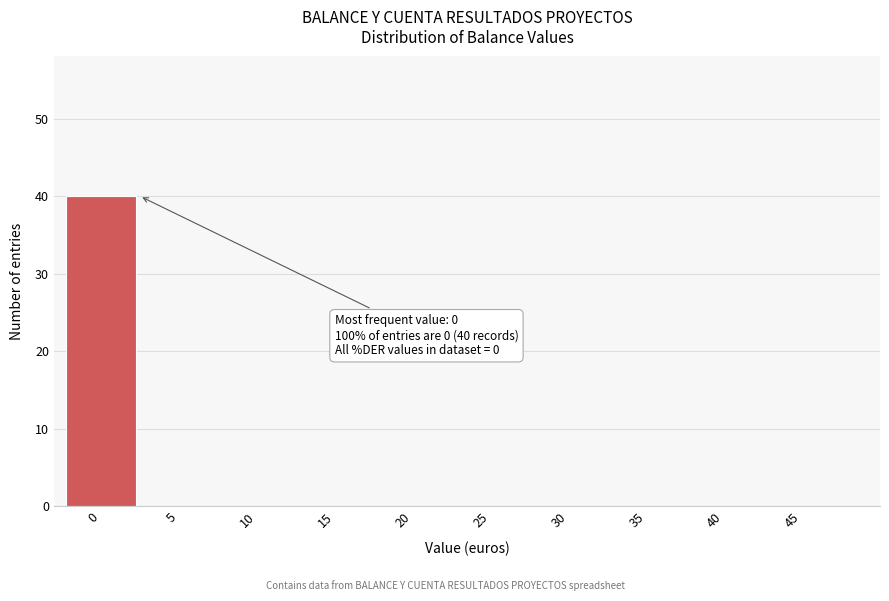

Reading left to right, list all the values displayed in this chart.

0=40	5=0	10=0	15=0	20=0	25=0	30=0	35=0	40=0	45=0